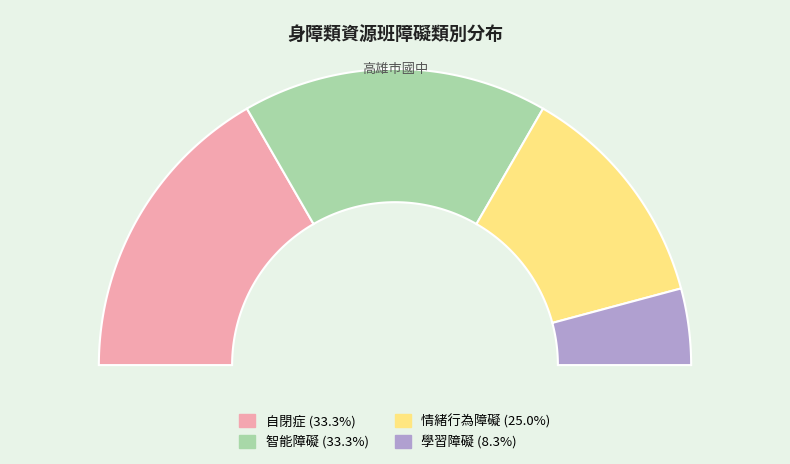

Rank the categories by value from lowest to highest.

學習障礙, 情緒行為障礙, 自閉症, 智能障礙